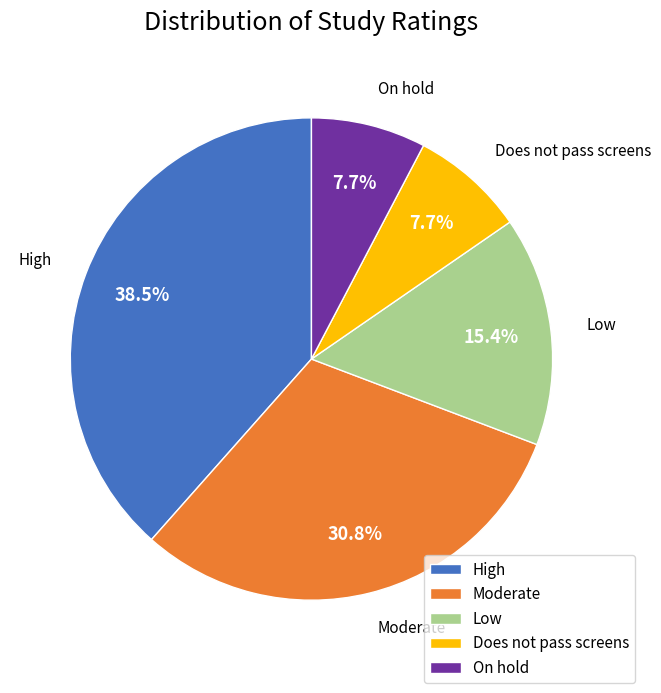

Which slice is the largest?

High